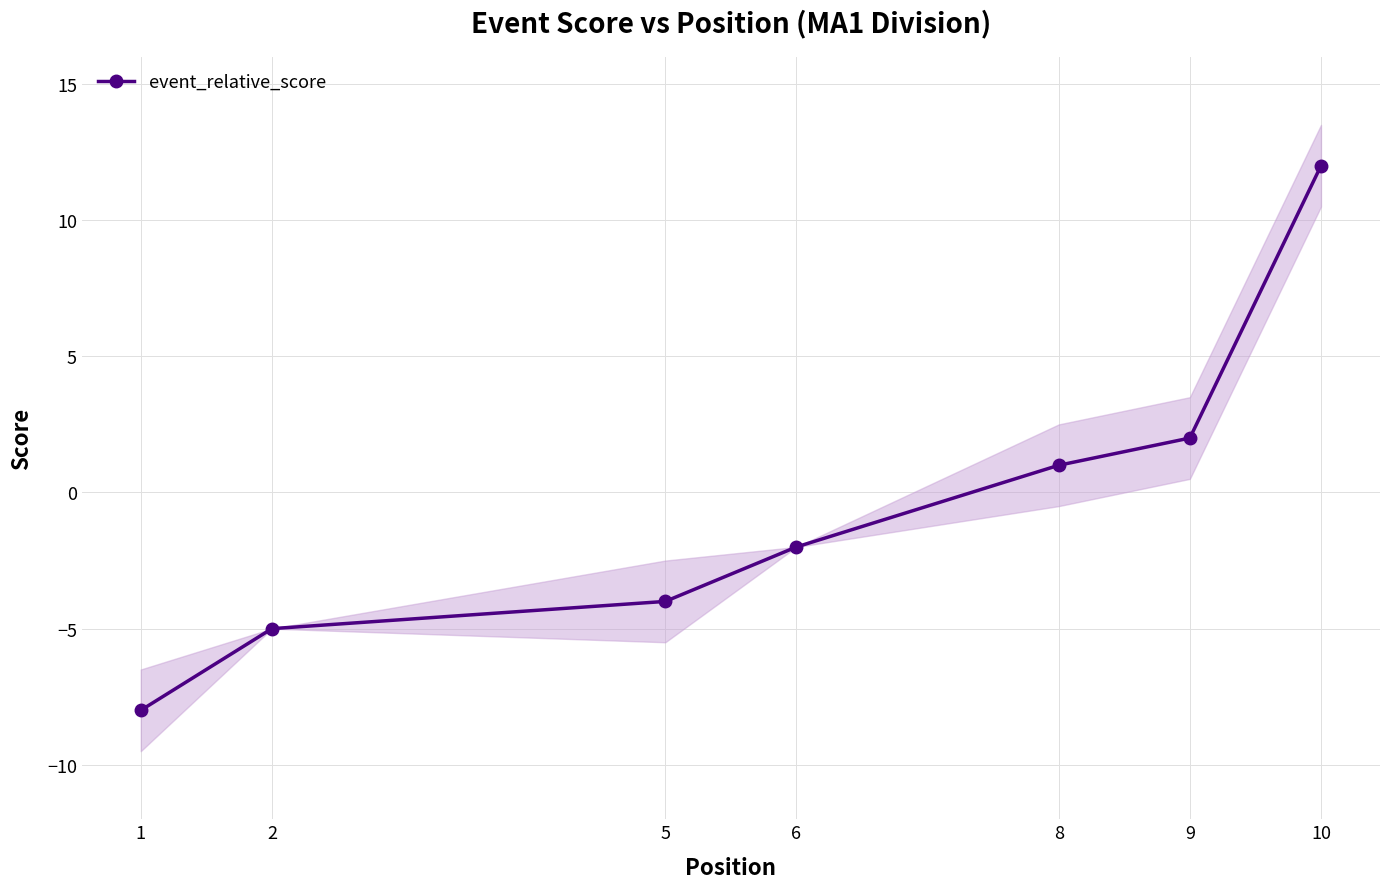

Reading right to left, extract all data points from this chart.

12	2	1	-2	-4	-5	-8